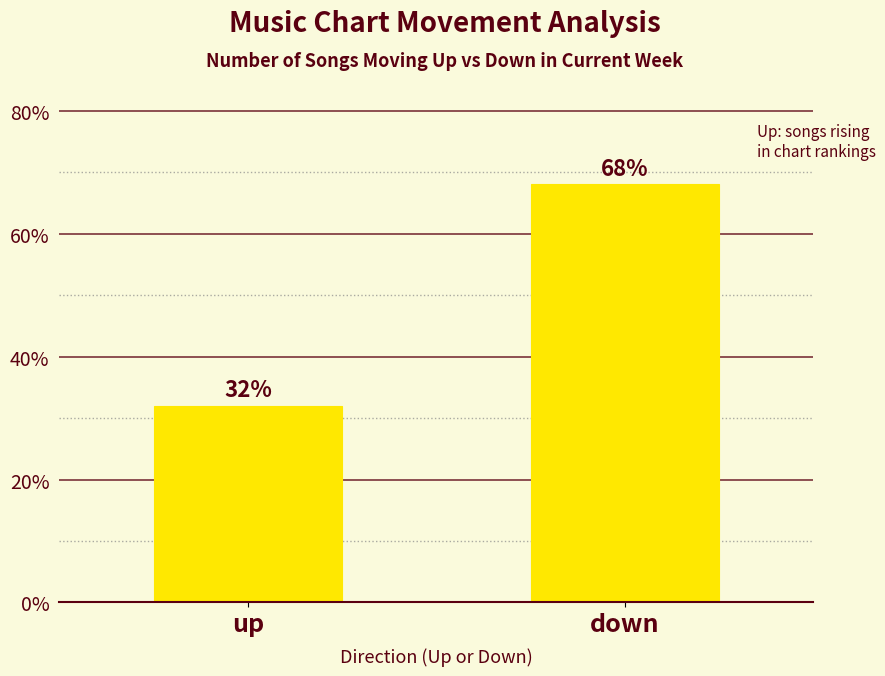

Count the number of data series in this chart.

1